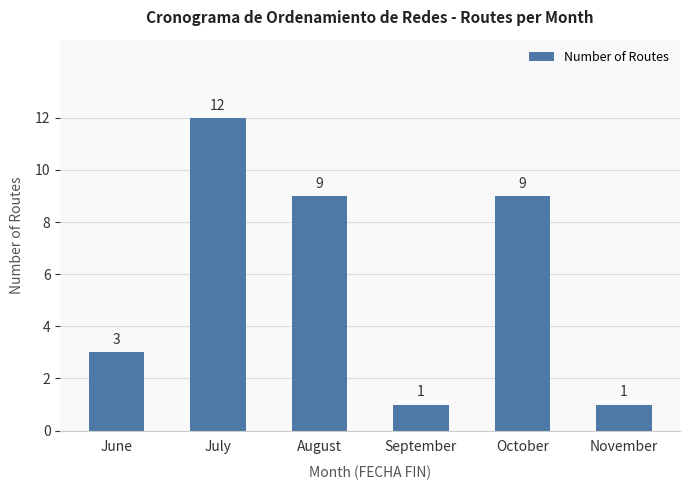

Which category has the highest value across all series?

July